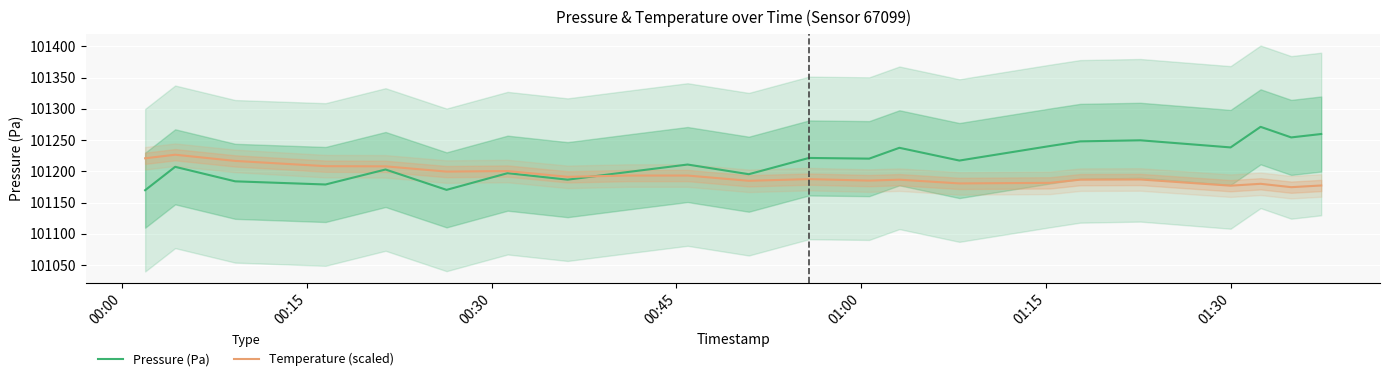

True or false: Temperature (scaled) has more than 1 points higher than both neighbors.

True